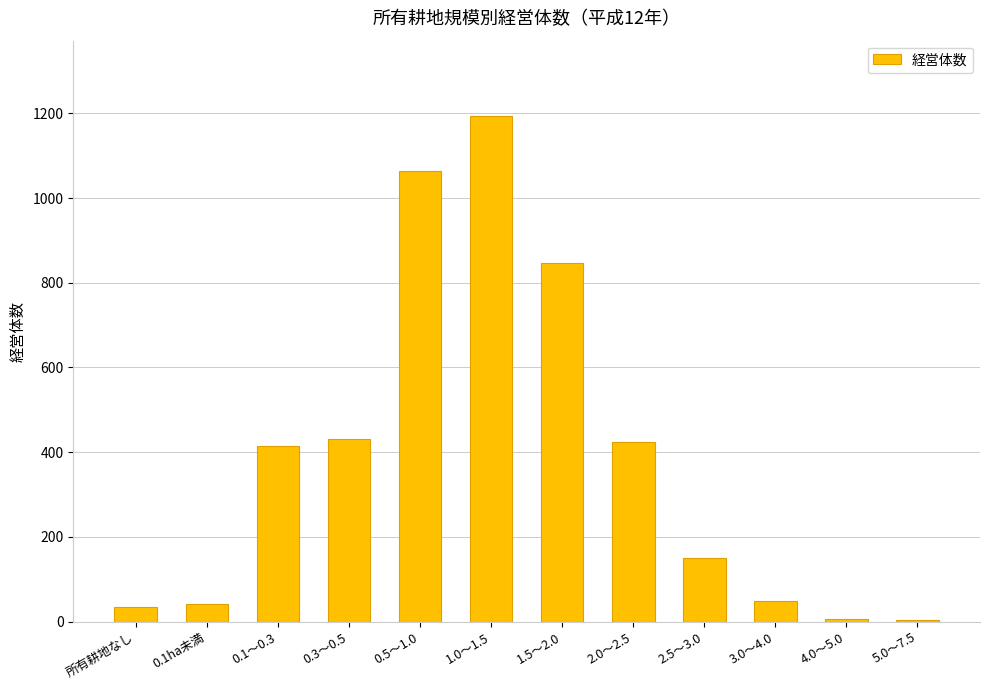

What is the change in value from 0.1ha未満 to 3.0～4.0?

+7